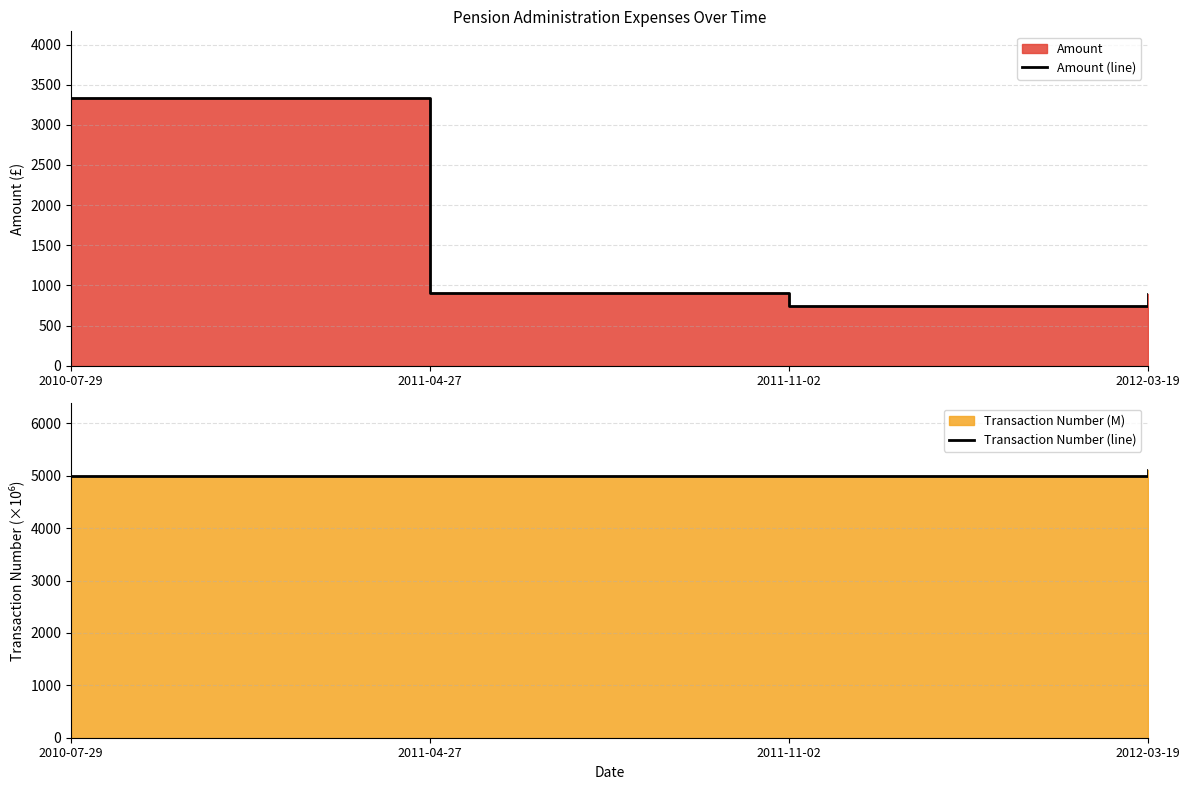

What is the label of the 2nd point from the left?

2011-04-27